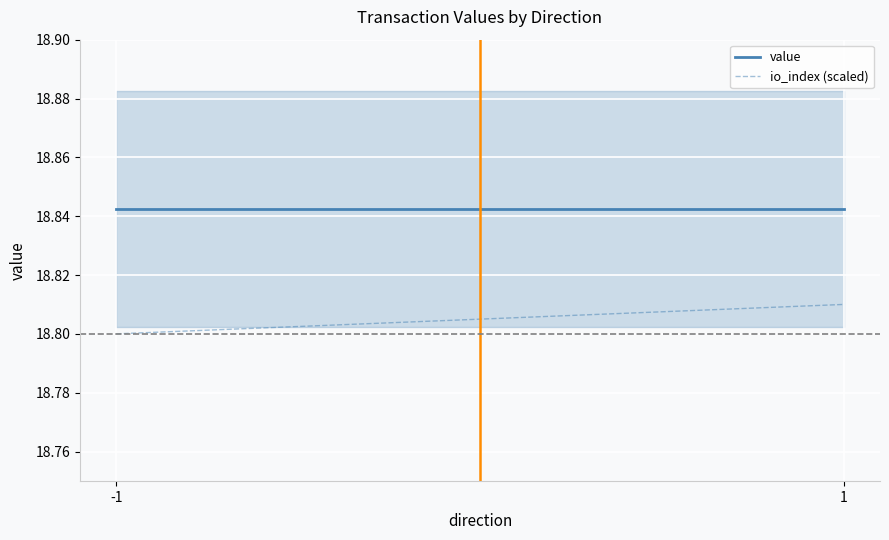

List the series in order of their peak value, highest first.

value, io_index (scaled)